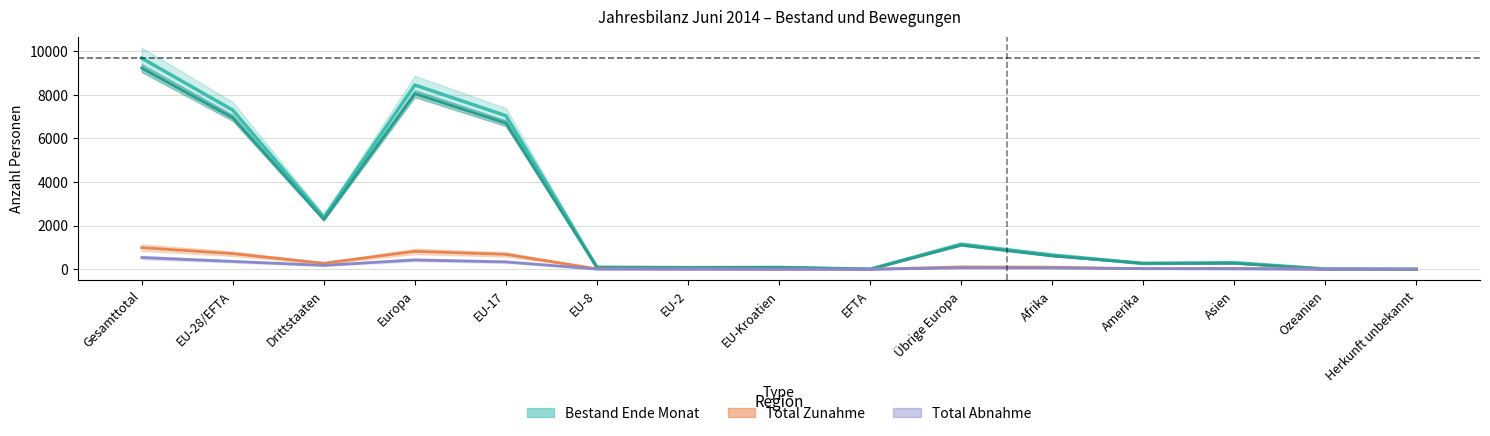

True or false: Total Zunahme and Bestand Ende Monat intersect in this chart.

False